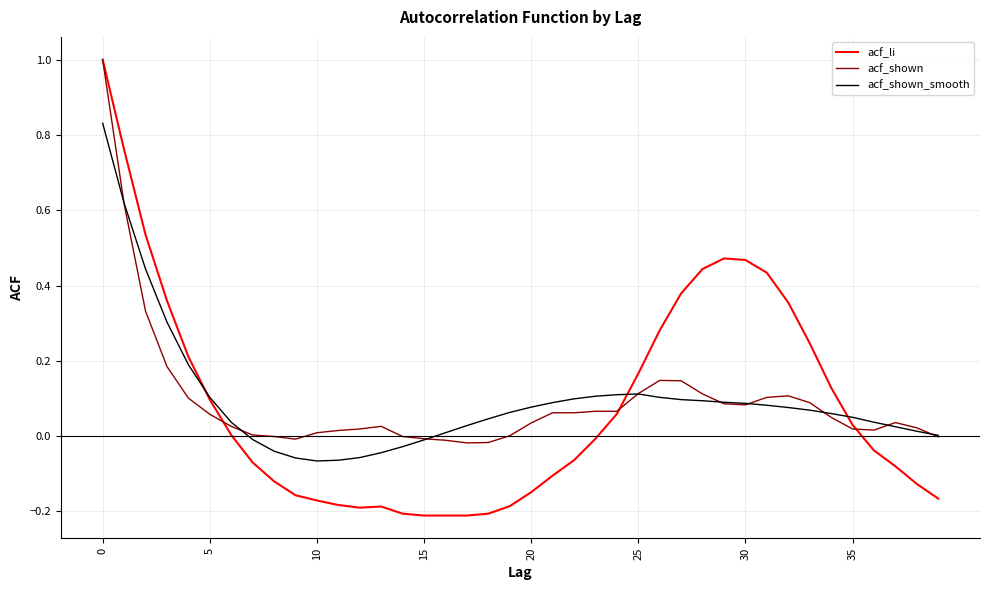

What are all the series names shown in the legend?

acf_li, acf_shown, acf_shown_smooth